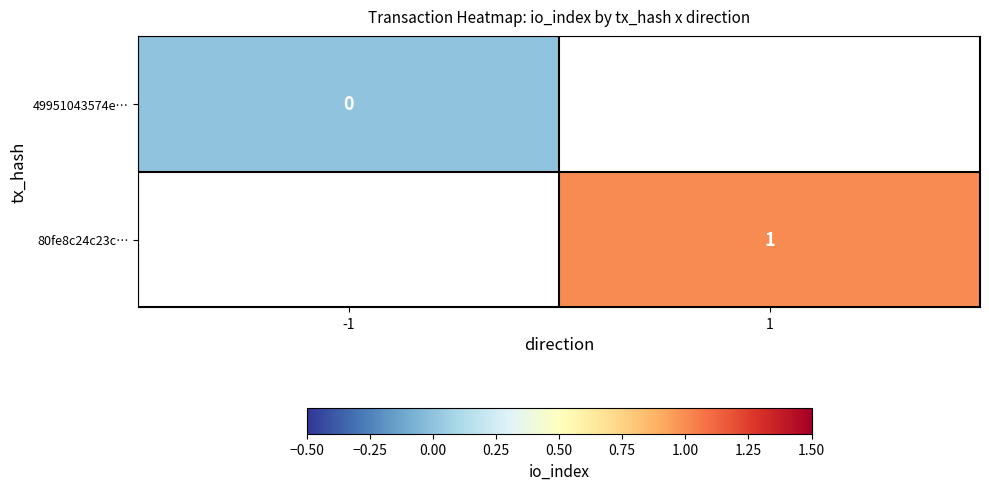

At how many categories does at least one series exceed 0?

1